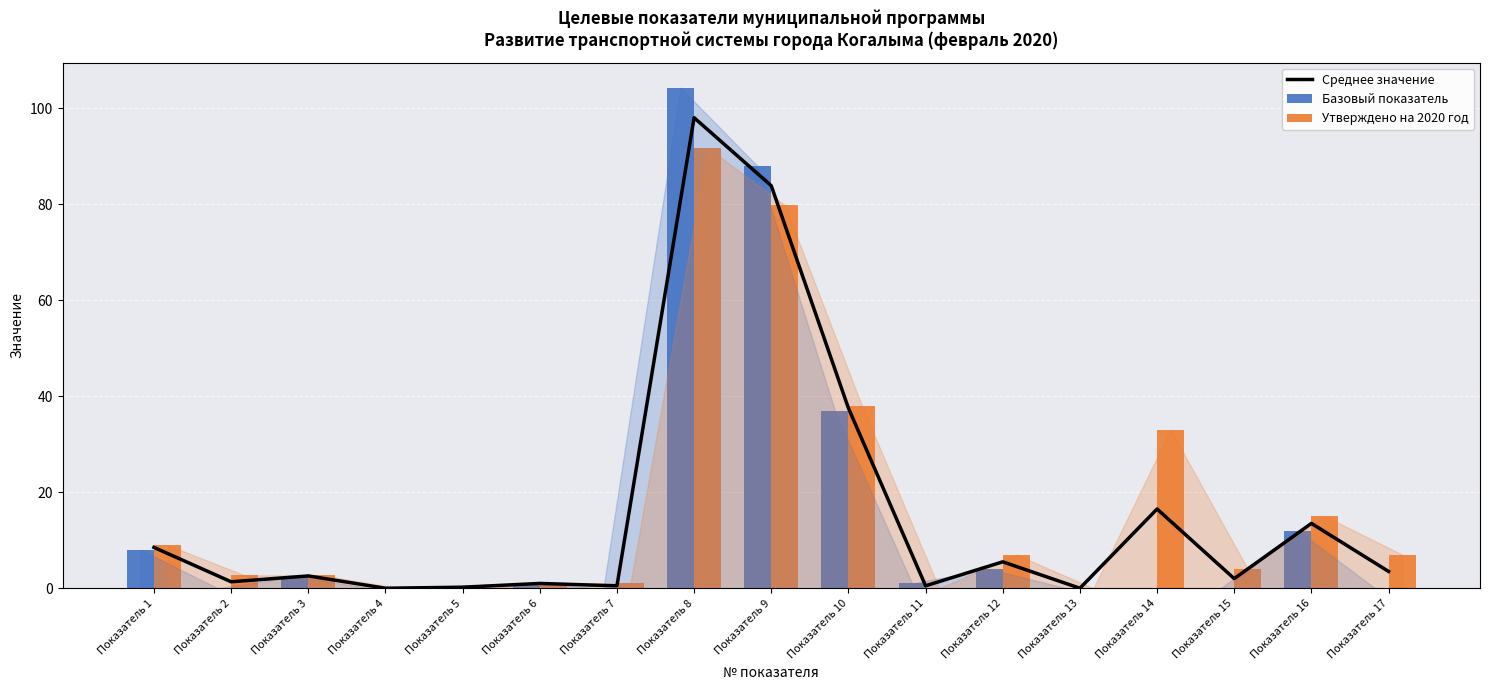

Is it true that Среднее значение equals 98.0 at Показатель 8?

True